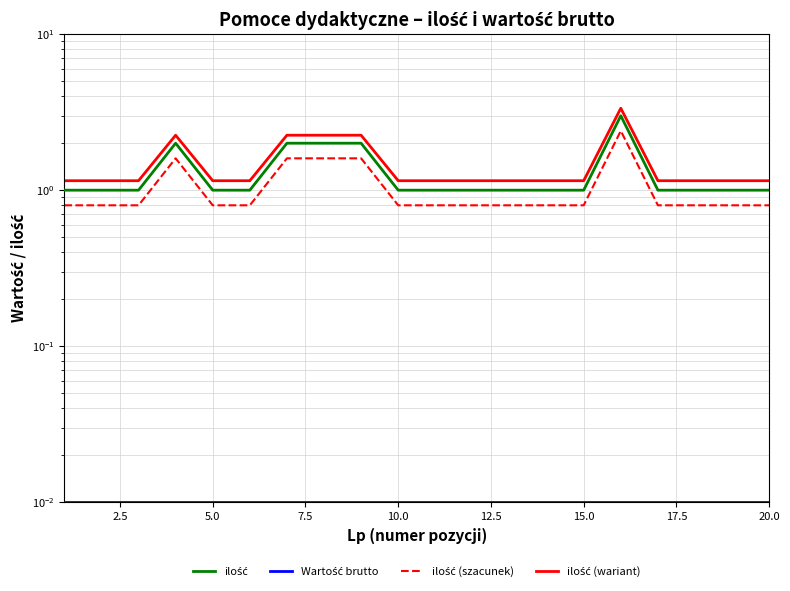

At how many categories does at least one series exceed 0?

20